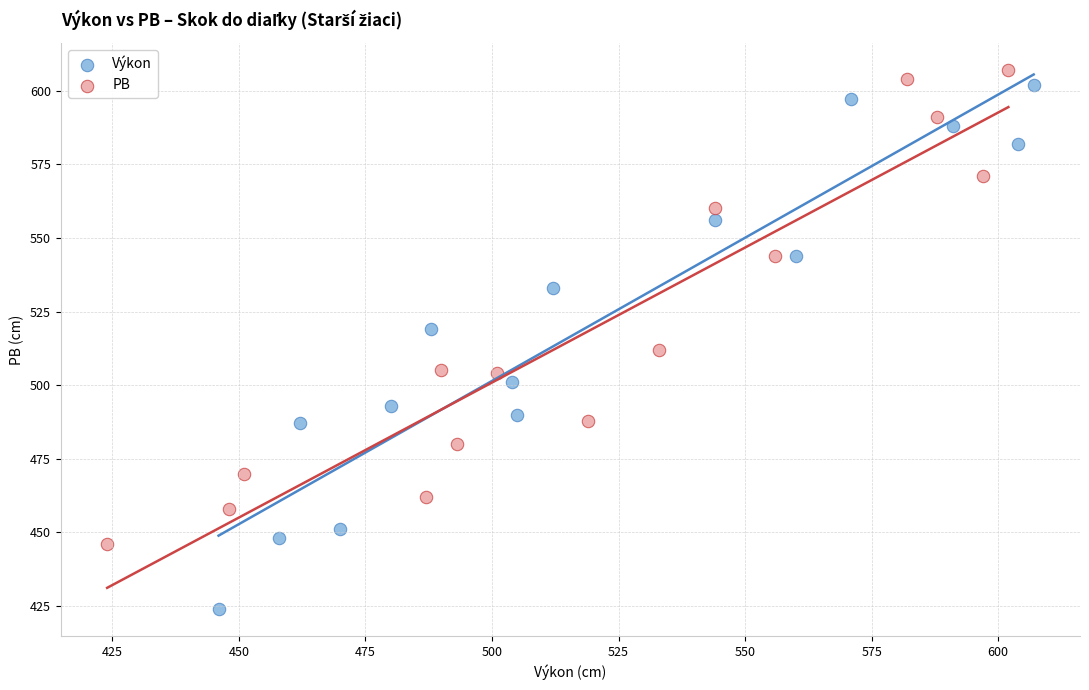

Which series contains the lowest Y value?

Výkon